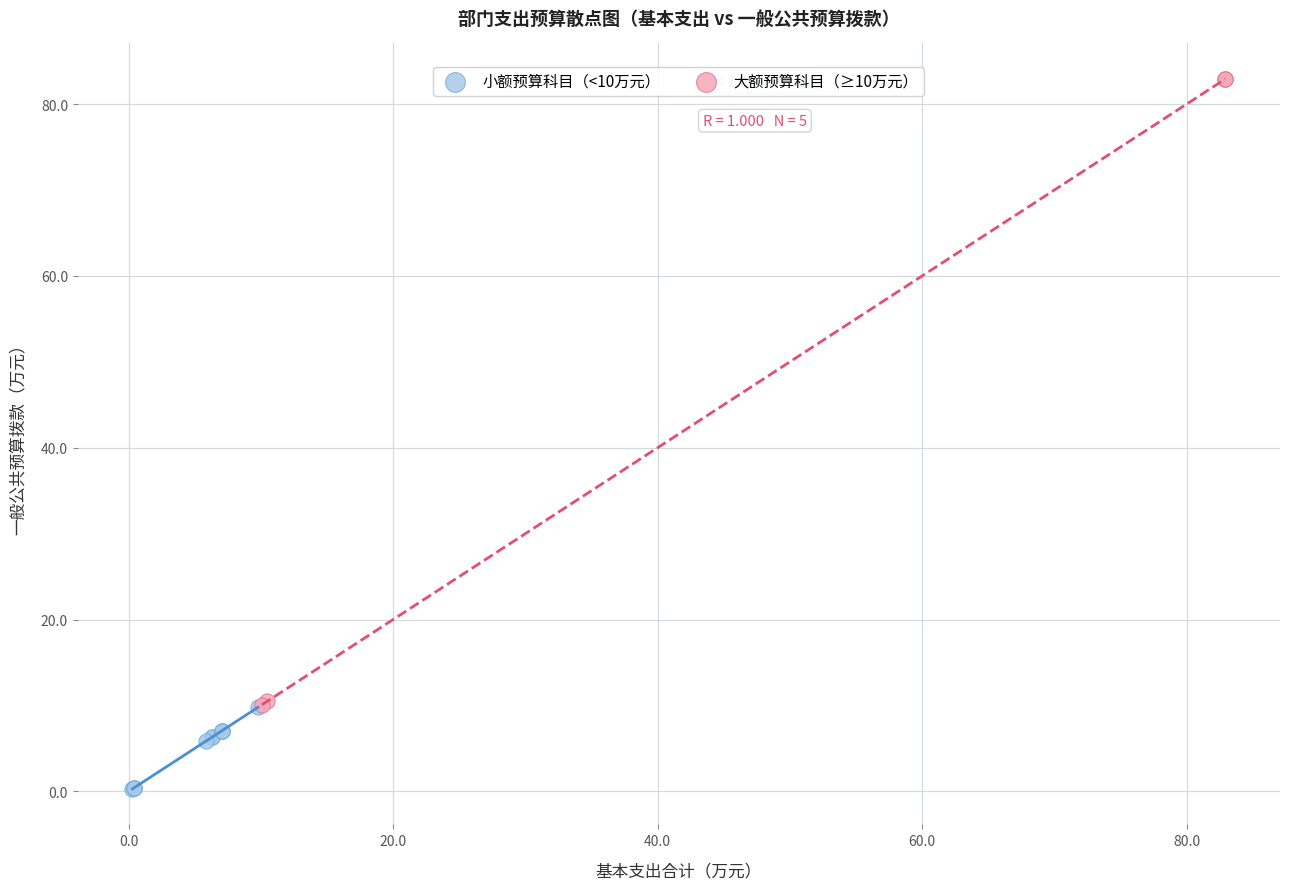

Which series contains the highest Y value?

大额预算科目（≥10万元）